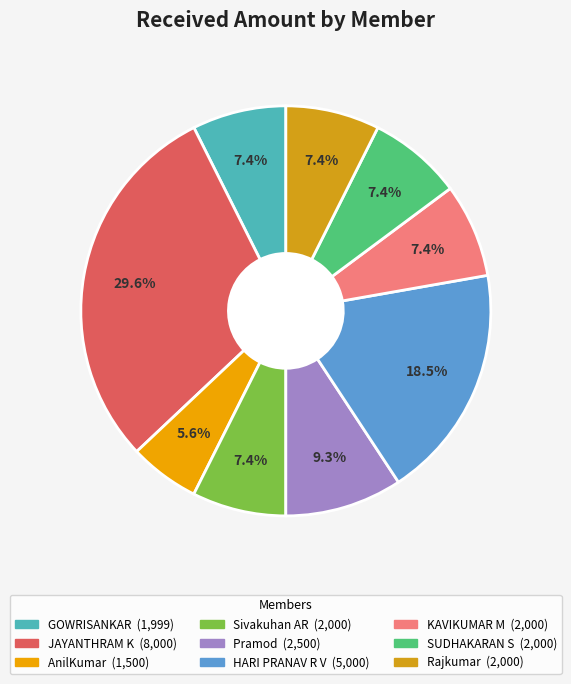

How many segments does this pie chart have?

9